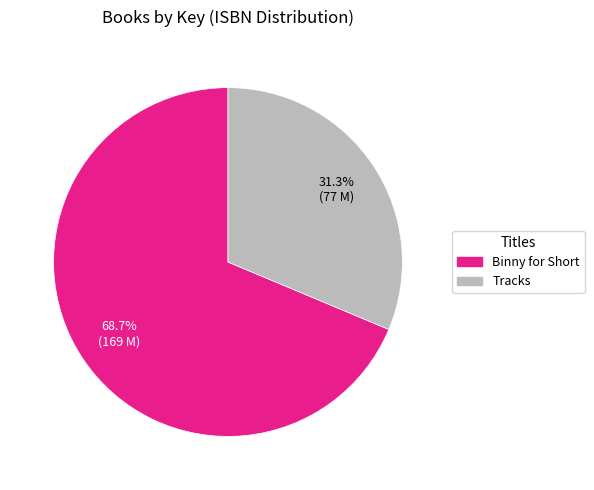

How many slices are in this pie chart?

2